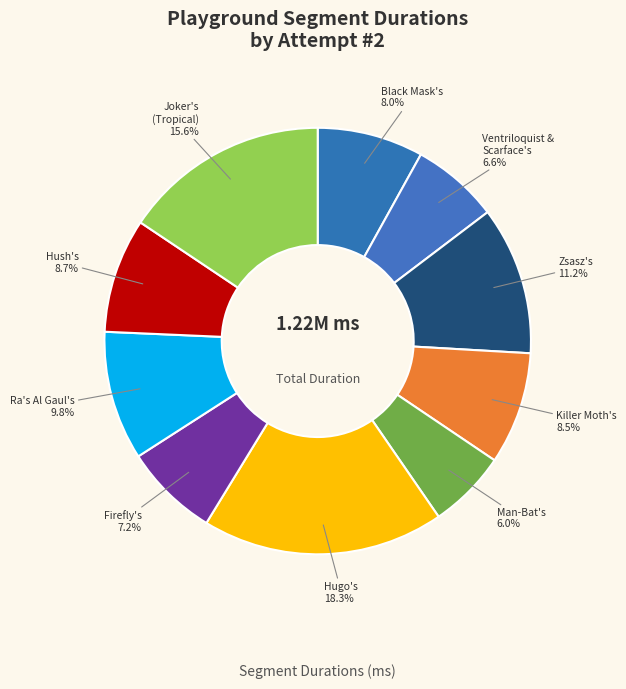

How many segments does this pie chart have?

10